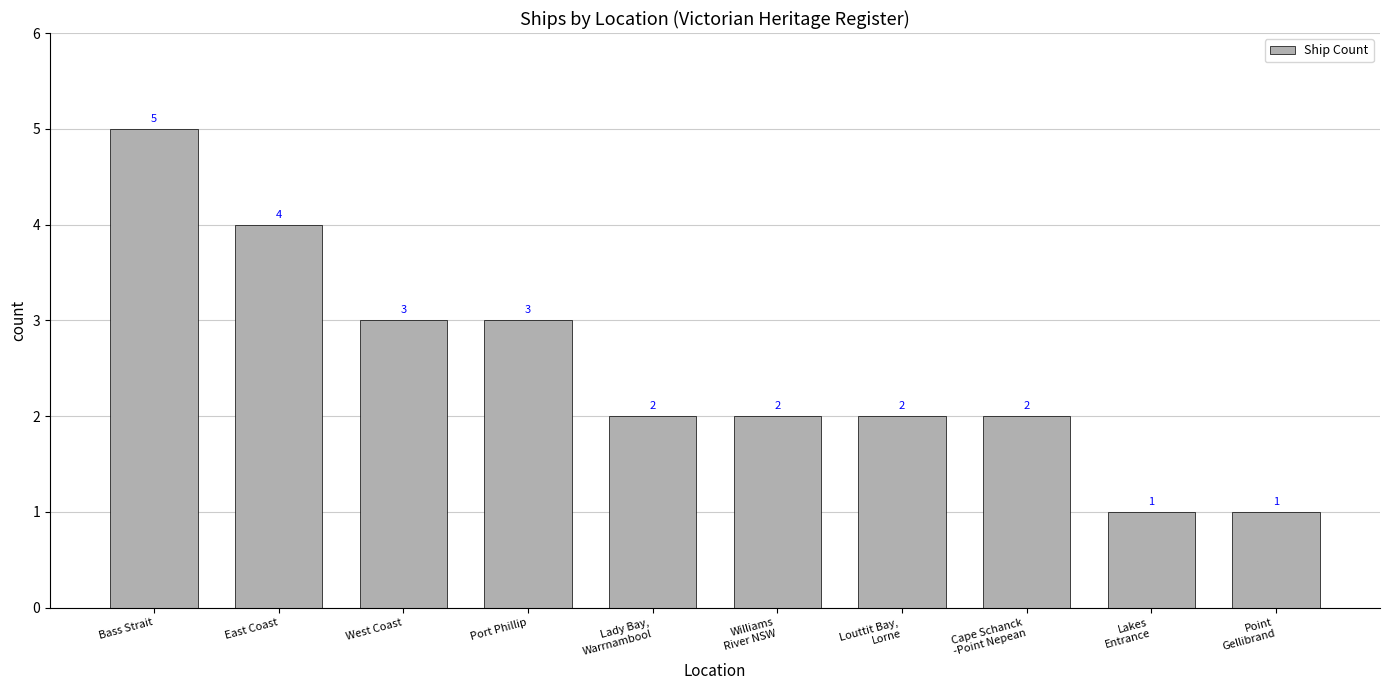

What is the difference between the maximum and minimum values?

4